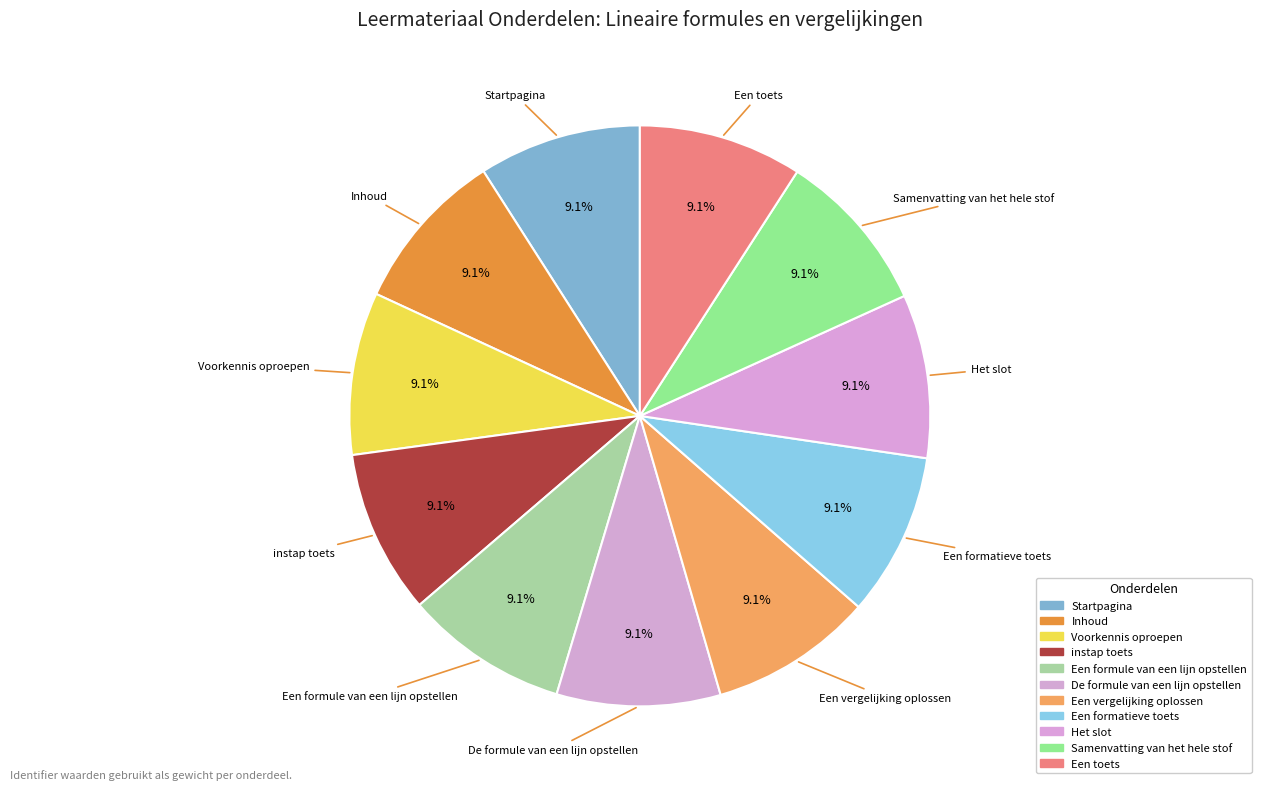

The Een formatieve toets slice represents 9% of the pie. True or false?

True